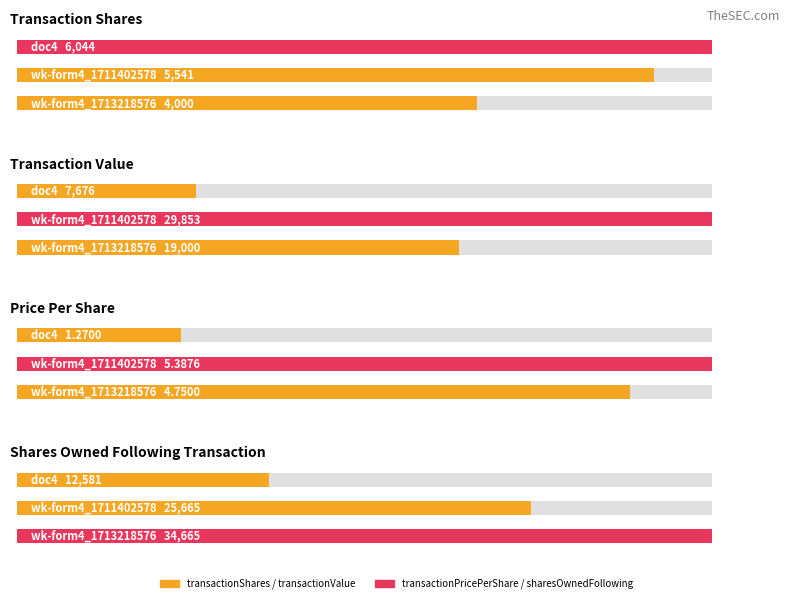

Which series changed the most between wk-form4_1711402578.xml and doc4.xml?

transactionValue